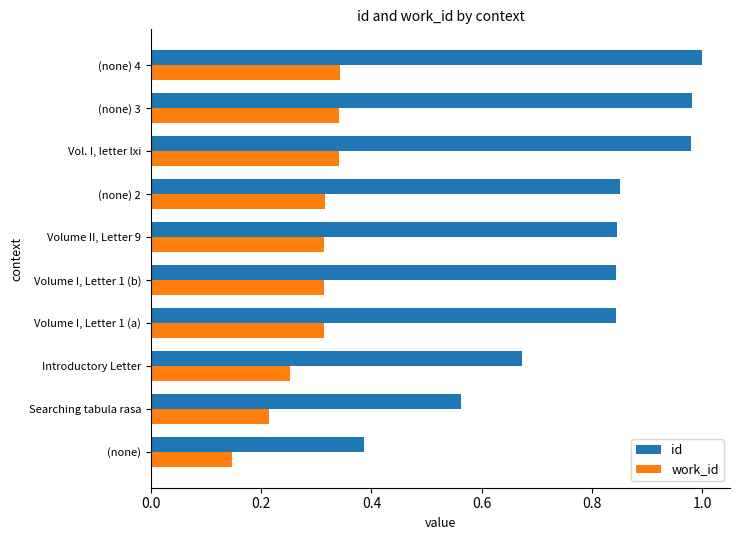

Which series has the widest spread of values?

id